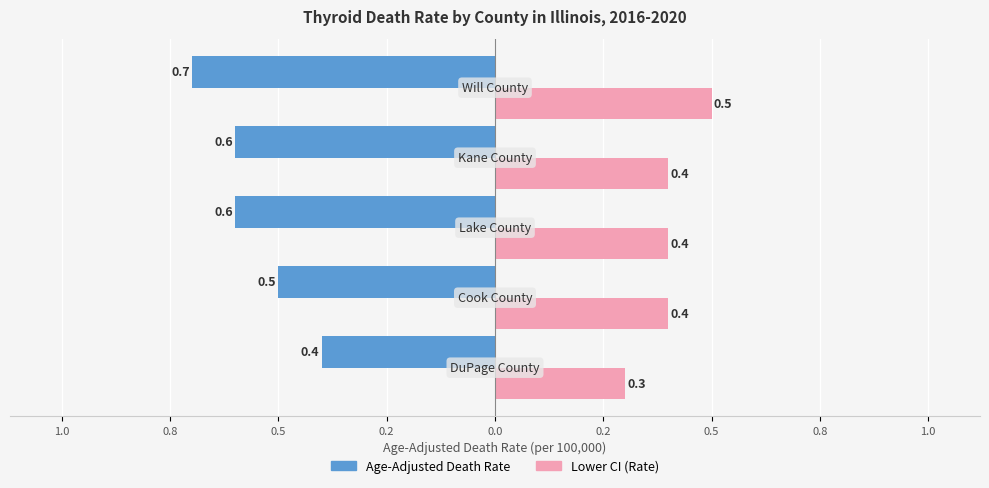

What are all the series names shown in the legend?

Age-Adjusted Death Rate, Lower CI (Rate)